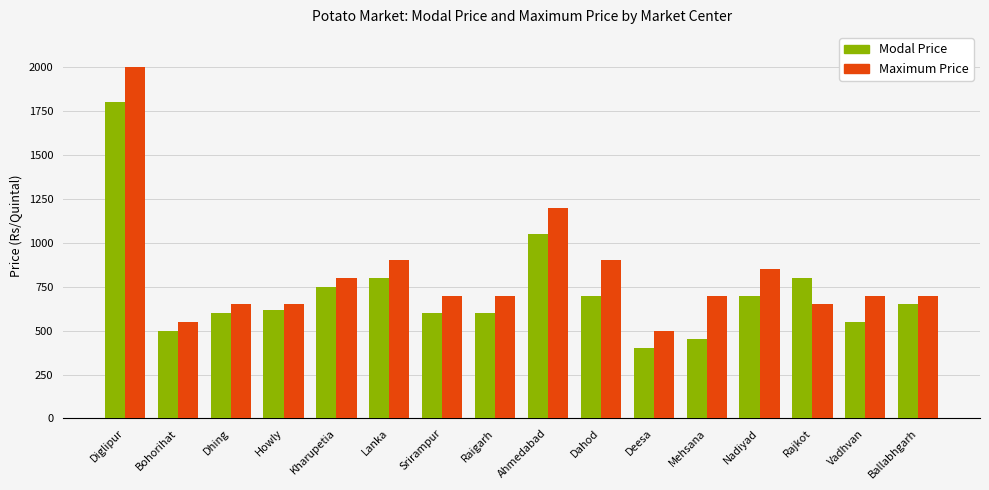

Which label corresponds to the largest value in the chart?

Diglipur